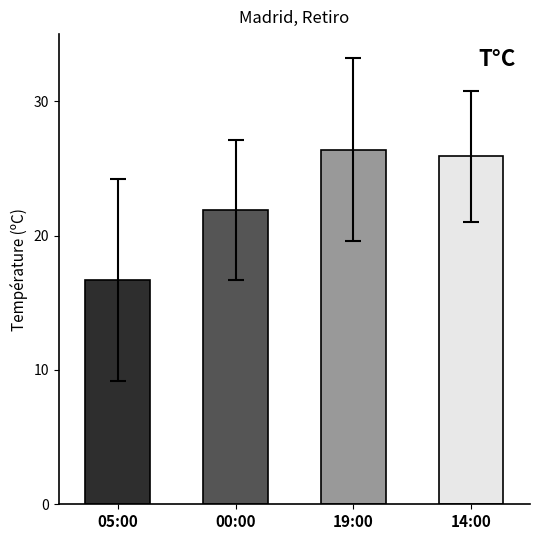

What is the average value?

22.7